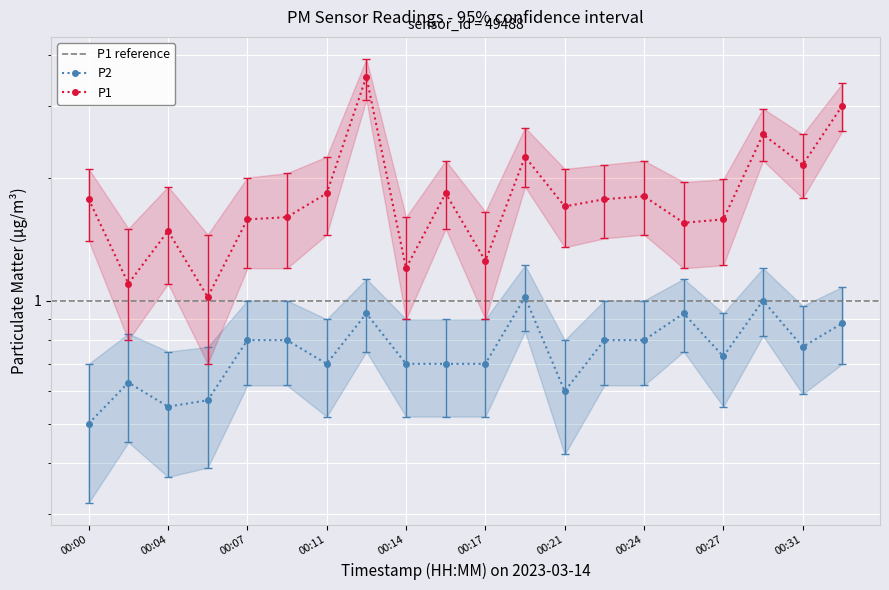

Reading left to right, transcribe all the data shown in this chart.

P1: 00:00=1.8	00:02=1.1	00:04=1.5	00:06=1.0	00:07=1.6	00:09=1.6	00:11=1.8	00:12=3.5	00:14=1.2	00:16=1.8	00:17=1.2	00:19=2.2	00:21=1.7	00:22=1.8	00:24=1.8	00:26=1.6	00:27=1.6	00:29=2.5	00:31=2.1	00:32=3.0
P2: 00:00=0.5	00:02=0.6	00:04=0.6	00:06=0.6	00:07=0.8	00:09=0.8	00:11=0.7	00:12=0.9	00:14=0.7	00:16=0.7	00:17=0.7	00:19=1.0	00:21=0.6	00:22=0.8	00:24=0.8	00:26=0.9	00:27=0.7	00:29=1.0	00:31=0.8	00:32=0.9